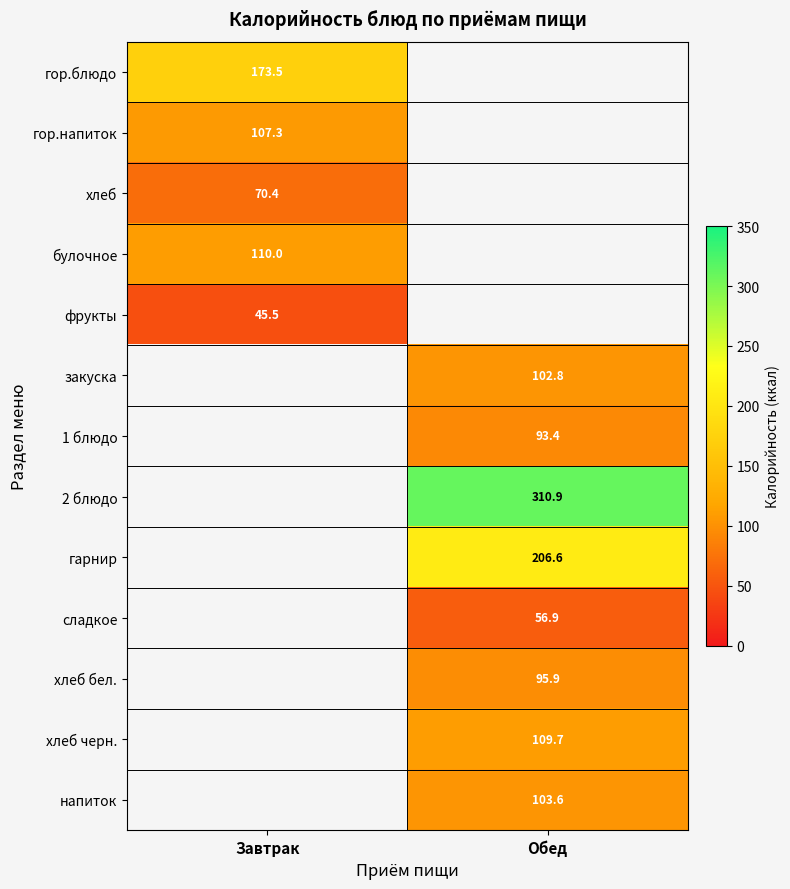

The value of фрукты at Завтрак is 45.5. True or false?

True